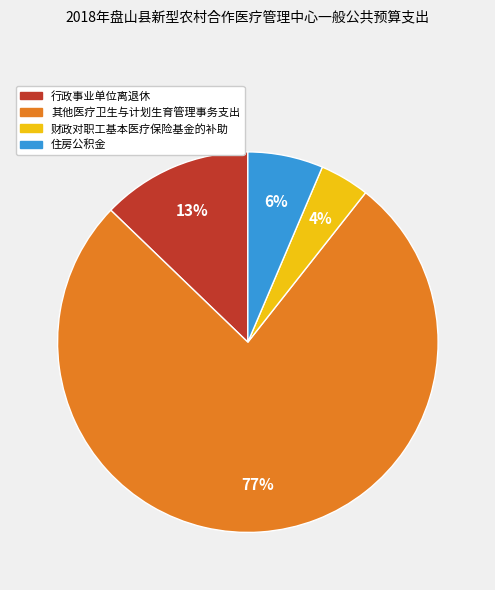

Combined, do 行政事业单位离退休 and 住房公积金 account for over 50%?

No